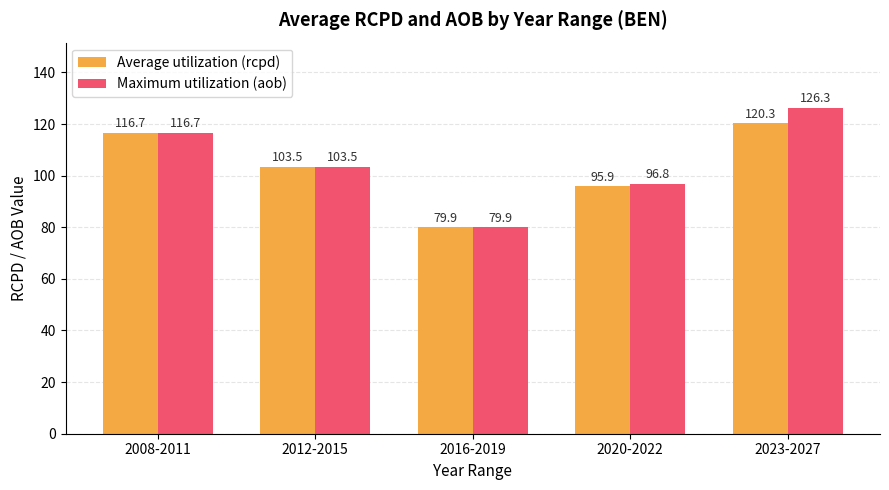

True or false: Maximum utilization (aob) has a value of 103.5 at 2012-2015.

True